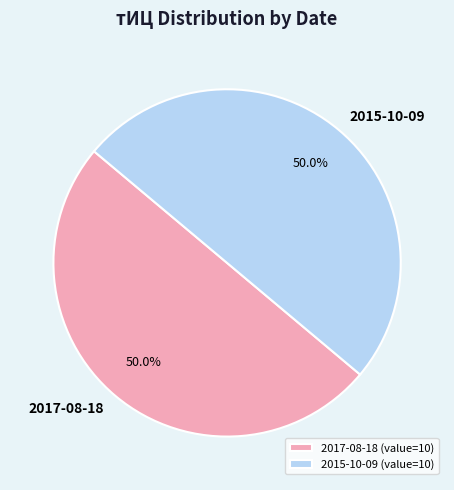

Approximately how many times larger is the value at 2015-10-09 (value=10) compared to 2017-08-18 (value=10)?

1.0